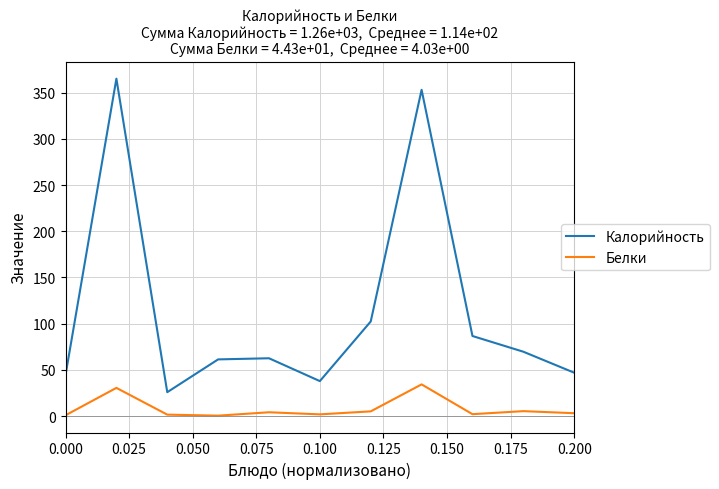

True or false: Белки and Калорийность intersect in this chart.

False